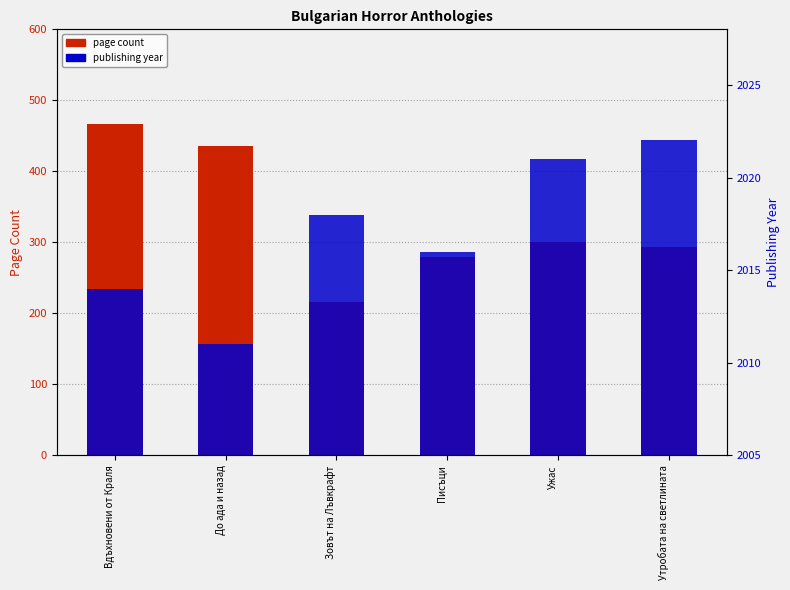

How many bars are there in total?

12